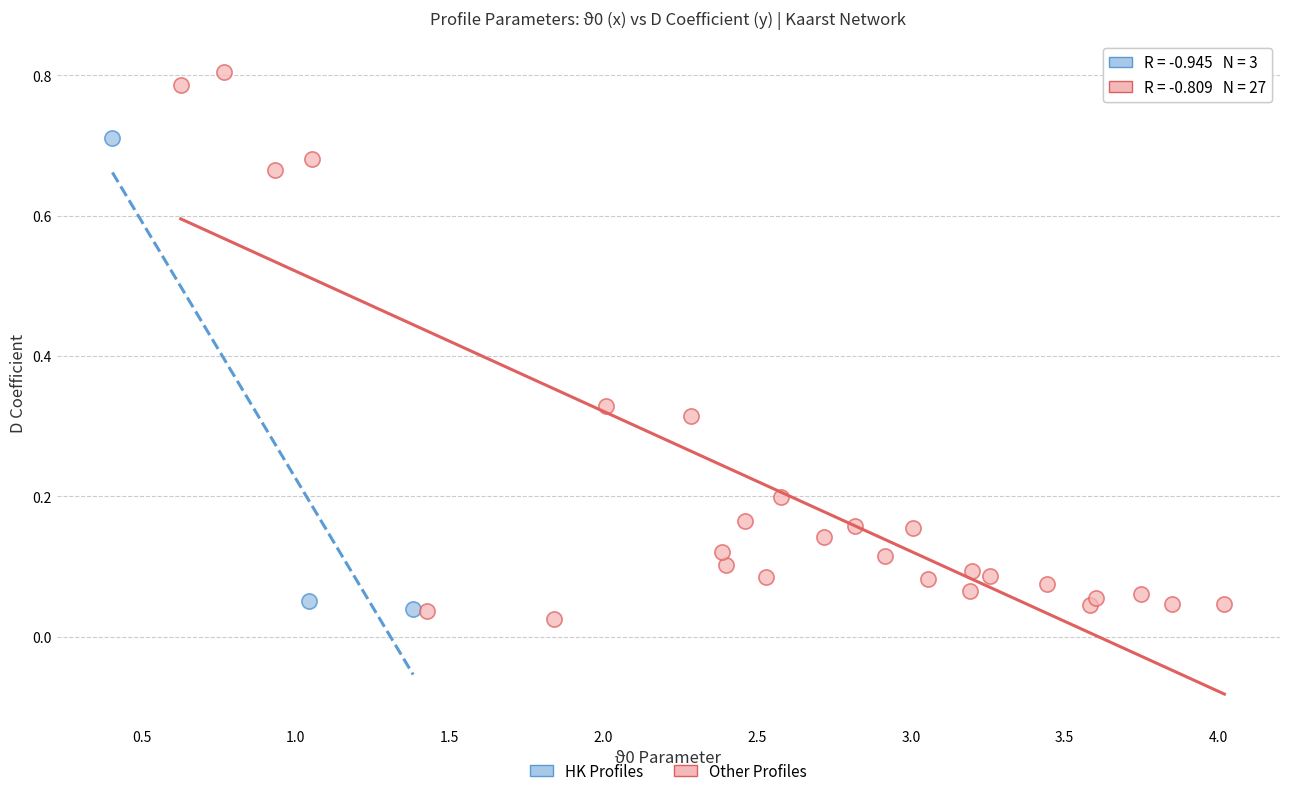

Which series has the widest spread of Y values?

Other Profiles